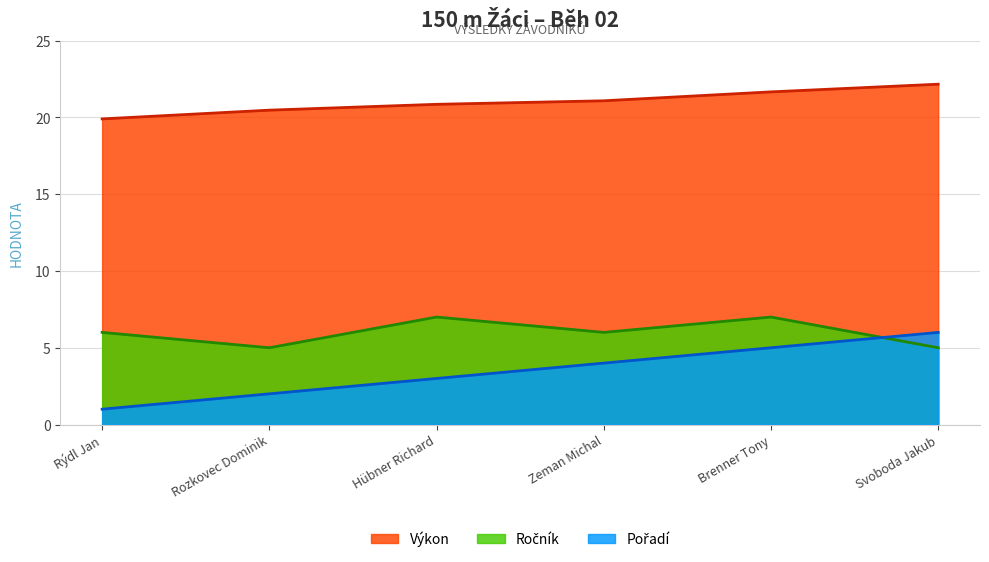

The Výkon series shows 33.1 at Svoboda Jakub. True or false?

False